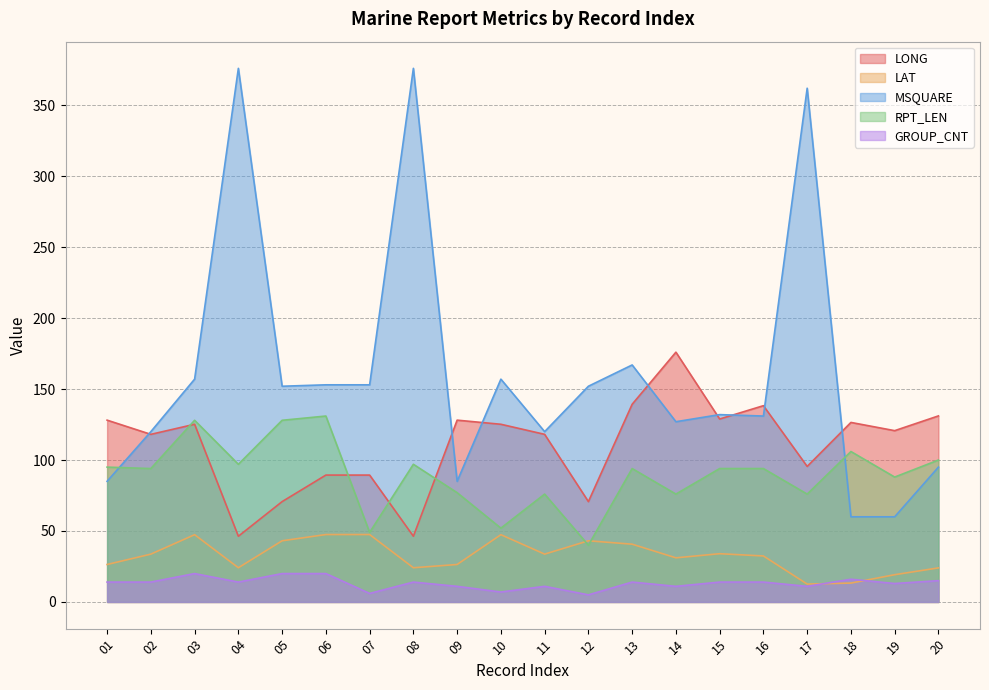

Rank the categories by LONG value from lowest to highest.

04, 08, 05, 12, 06, 07, 17, 02, 11, 19, 03, 10, 18, 01, 09, 15, 20, 16, 13, 14